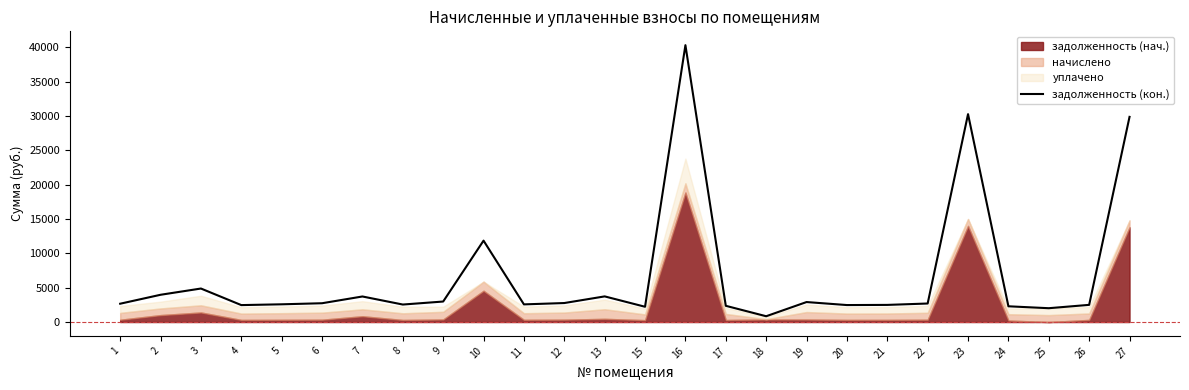

Is it true that the value at 17 is 1578.1?

False